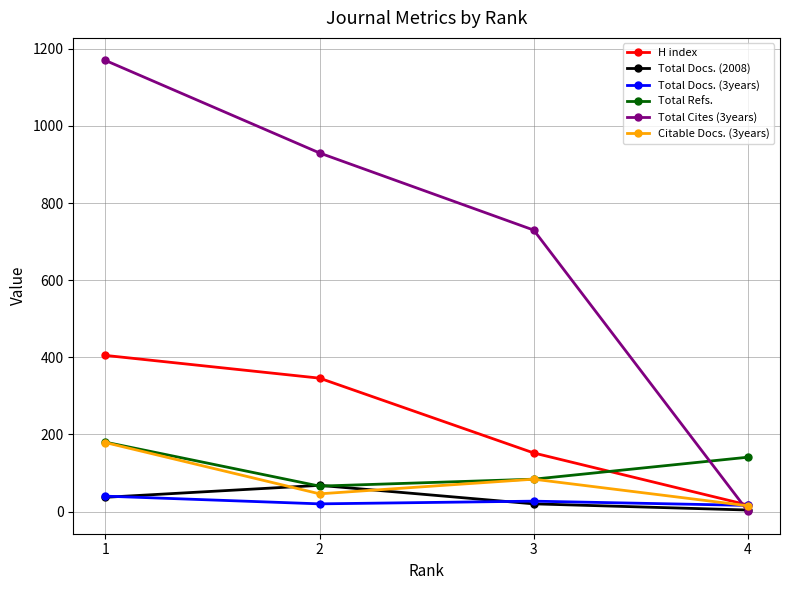

Is the value of Total Cites (3years) at 1 greater than the value of Total Docs. (3years) at 1?

Yes